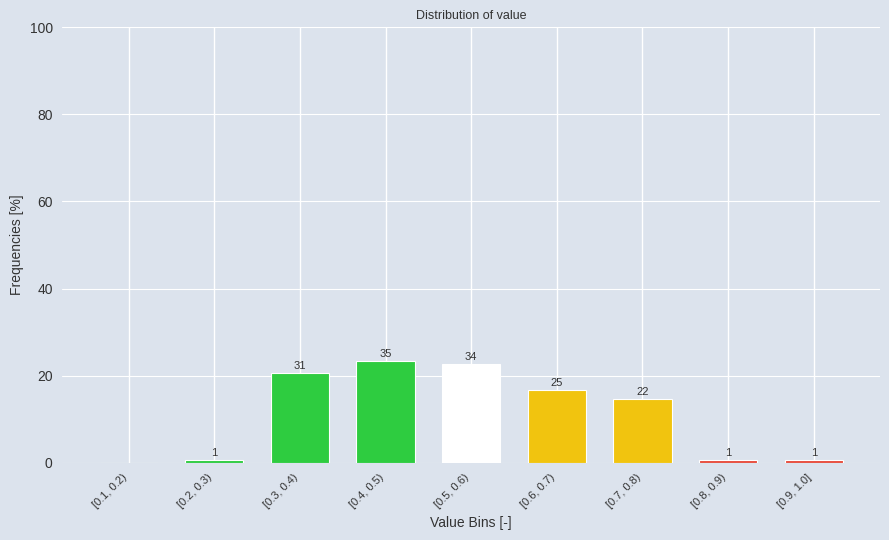

Are the bars horizontal?

No